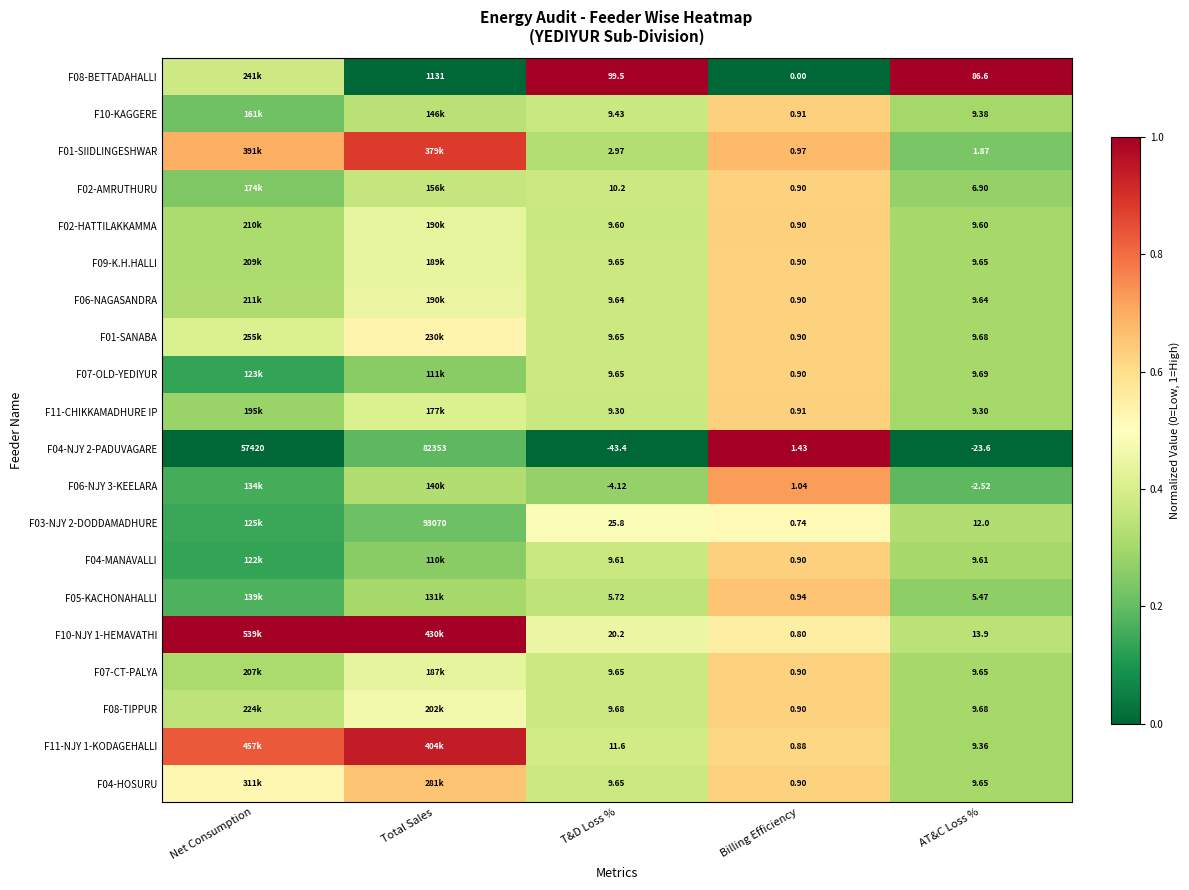

At which label does F04-NJY 2-PADUVAGARE first exceed 1?

Net Consumption